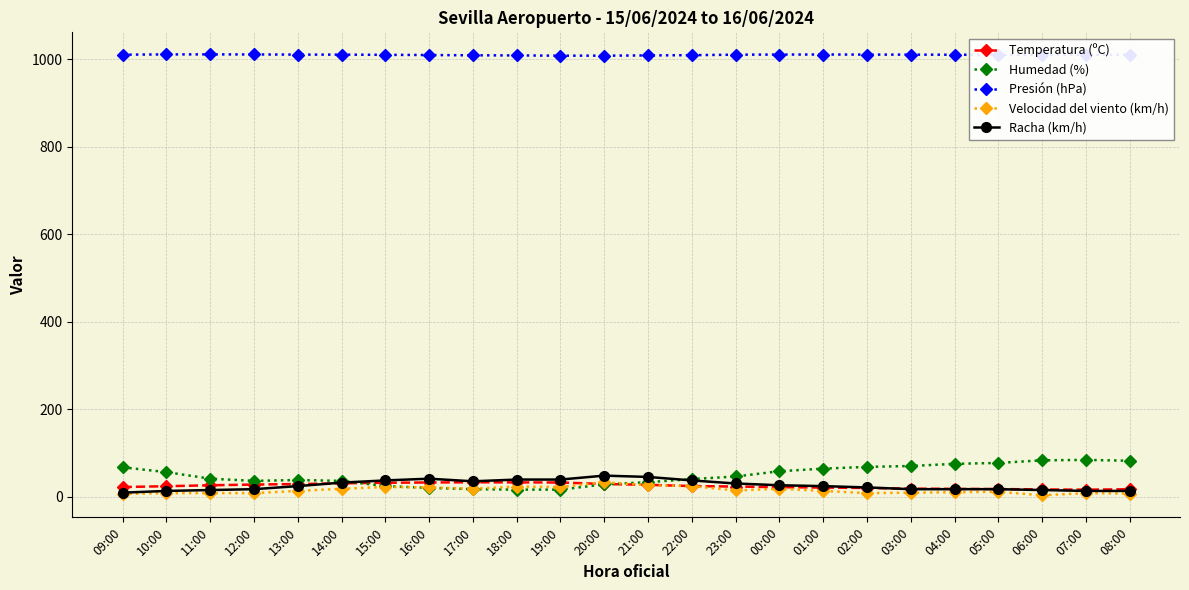

What is the average value of the Velocidad del viento (km/h) series?

14.6